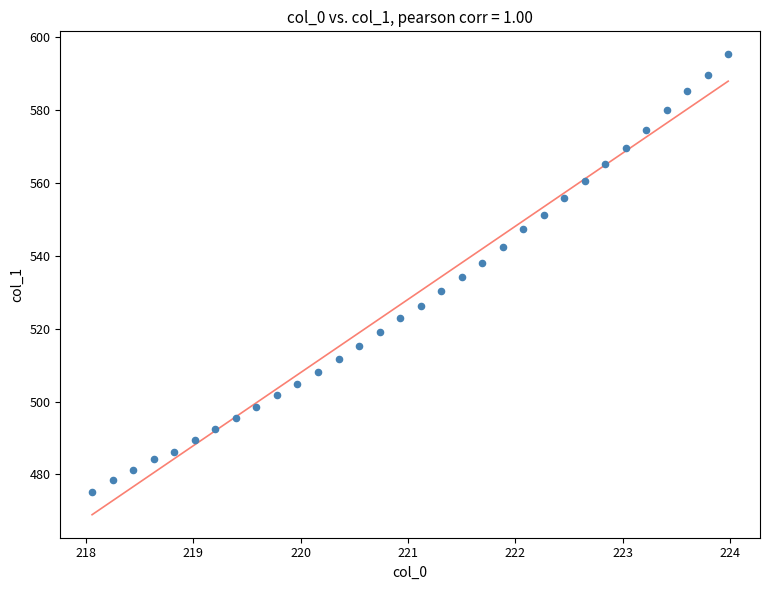

What is the range of Y values (max minus min)?

120.1